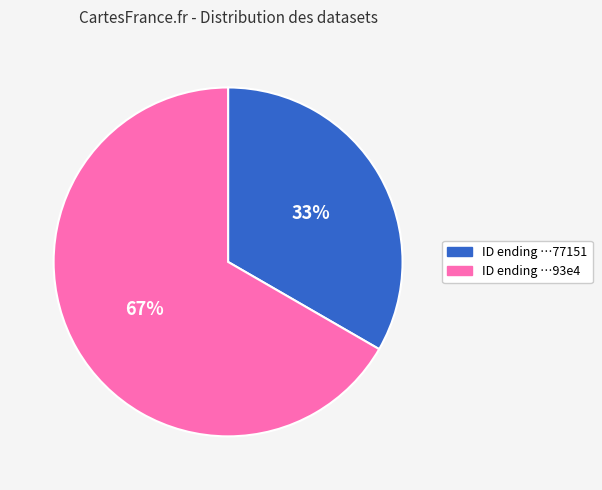

Is there a majority slice in this chart?

Yes